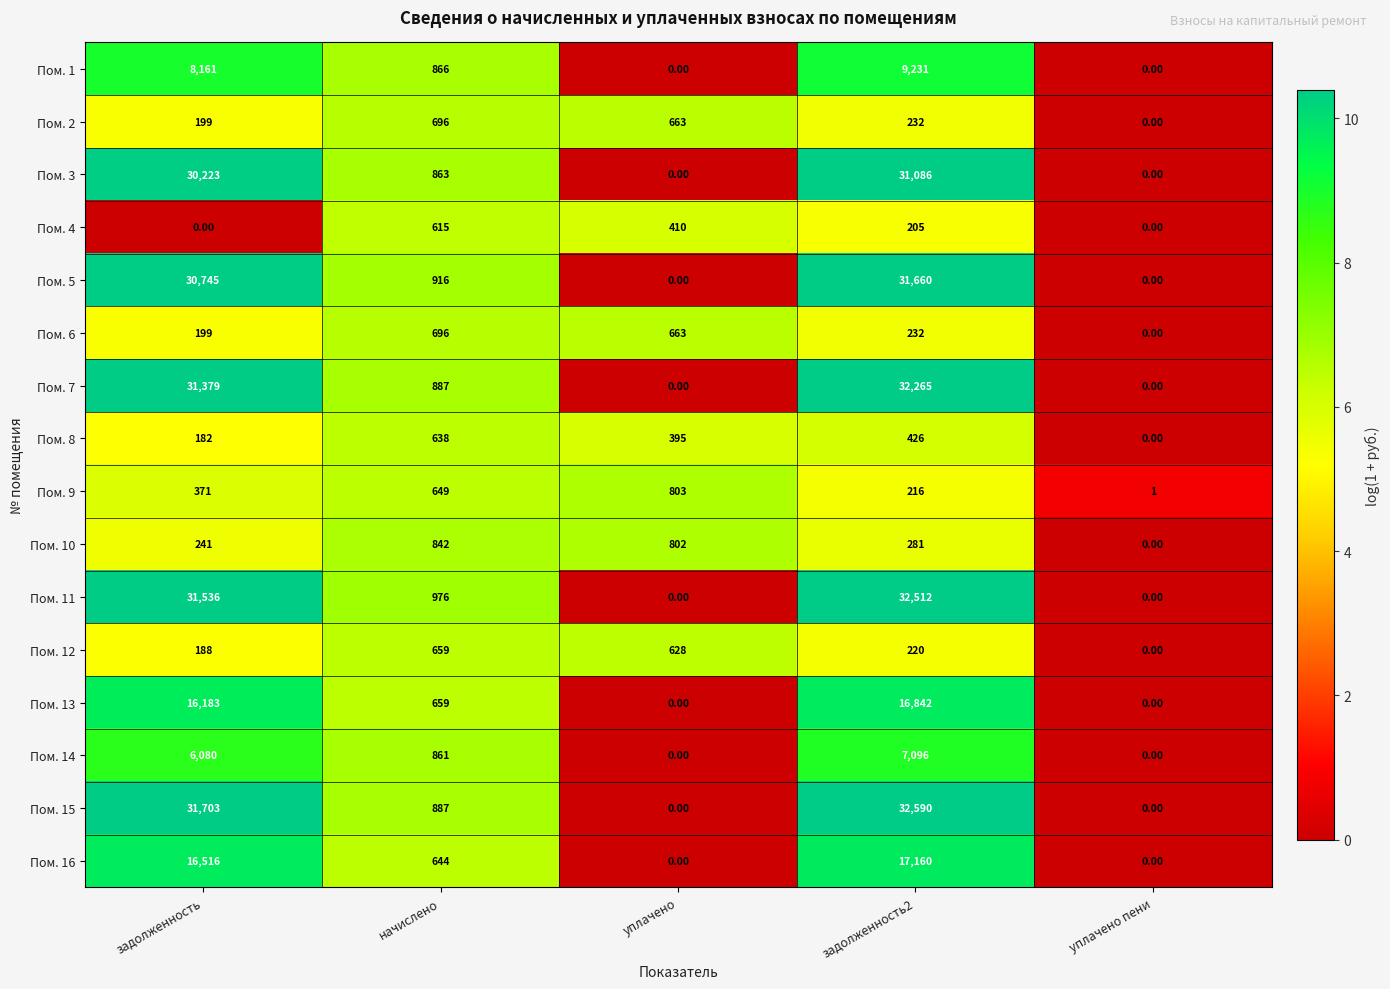

At which category is the sum across all series the highest?

задолженность2